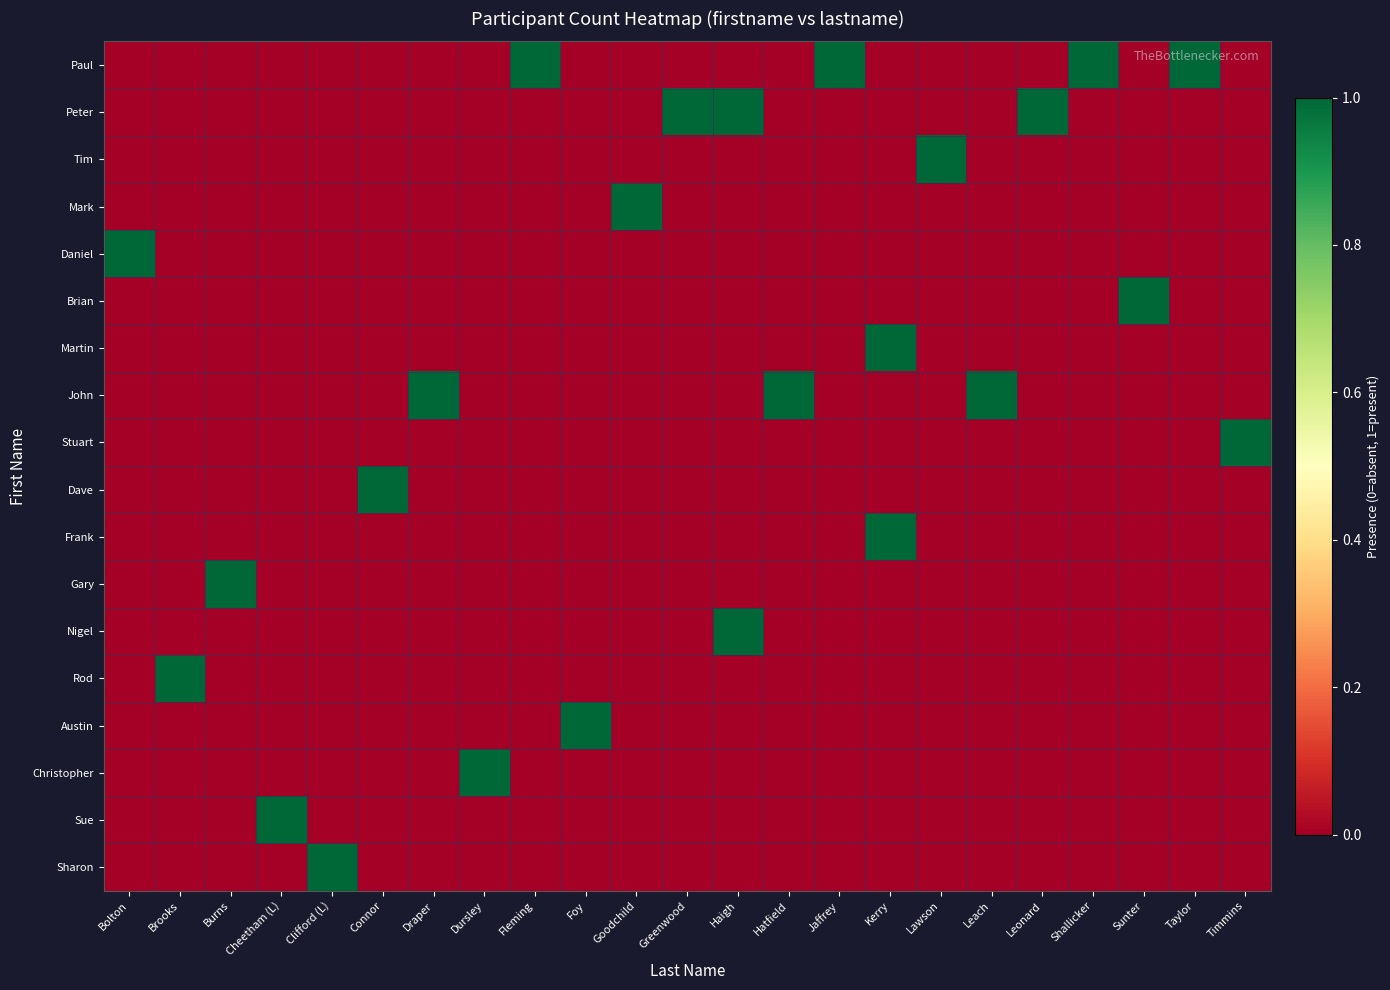

Reading right to left, what are all the values shown in this chart?

Paul: Timmins=0	Taylor=1	Sunter=0	Shallicker=1	Leonard=0	Leach=0	Lawson=0	Kerry=0	Jaffrey=1	Hatfield=0	Haigh=0	Greenwood=0	Goodchild=0	Foy=0	Fleming=1	Dursley=0	Draper=0	Connor=0	Clifford (L)=0	Cheetham (L)=0	Burns=0	Brooks=0	Bolton=0
Peter: Timmins=0	Taylor=0	Sunter=0	Shallicker=0	Leonard=1	Leach=0	Lawson=0	Kerry=0	Jaffrey=0	Hatfield=0	Haigh=1	Greenwood=1	Goodchild=0	Foy=0	Fleming=0	Dursley=0	Draper=0	Connor=0	Clifford (L)=0	Cheetham (L)=0	Burns=0	Brooks=0	Bolton=0
Tim: Timmins=0	Taylor=0	Sunter=0	Shallicker=0	Leonard=0	Leach=0	Lawson=1	Kerry=0	Jaffrey=0	Hatfield=0	Haigh=0	Greenwood=0	Goodchild=0	Foy=0	Fleming=0	Dursley=0	Draper=0	Connor=0	Clifford (L)=0	Cheetham (L)=0	Burns=0	Brooks=0	Bolton=0
Mark: Timmins=0	Taylor=0	Sunter=0	Shallicker=0	Leonard=0	Leach=0	Lawson=0	Kerry=0	Jaffrey=0	Hatfield=0	Haigh=0	Greenwood=0	Goodchild=1	Foy=0	Fleming=0	Dursley=0	Draper=0	Connor=0	Clifford (L)=0	Cheetham (L)=0	Burns=0	Brooks=0	Bolton=0
Daniel: Timmins=0	Taylor=0	Sunter=0	Shallicker=0	Leonard=0	Leach=0	Lawson=0	Kerry=0	Jaffrey=0	Hatfield=0	Haigh=0	Greenwood=0	Goodchild=0	Foy=0	Fleming=0	Dursley=0	Draper=0	Connor=0	Clifford (L)=0	Cheetham (L)=0	Burns=0	Brooks=0	Bolton=1
Brian: Timmins=0	Taylor=0	Sunter=1	Shallicker=0	Leonard=0	Leach=0	Lawson=0	Kerry=0	Jaffrey=0	Hatfield=0	Haigh=0	Greenwood=0	Goodchild=0	Foy=0	Fleming=0	Dursley=0	Draper=0	Connor=0	Clifford (L)=0	Cheetham (L)=0	Burns=0	Brooks=0	Bolton=0
Martin: Timmins=0	Taylor=0	Sunter=0	Shallicker=0	Leonard=0	Leach=0	Lawson=0	Kerry=1	Jaffrey=0	Hatfield=0	Haigh=0	Greenwood=0	Goodchild=0	Foy=0	Fleming=0	Dursley=0	Draper=0	Connor=0	Clifford (L)=0	Cheetham (L)=0	Burns=0	Brooks=0	Bolton=0
John: Timmins=0	Taylor=0	Sunter=0	Shallicker=0	Leonard=0	Leach=1	Lawson=0	Kerry=0	Jaffrey=0	Hatfield=1	Haigh=0	Greenwood=0	Goodchild=0	Foy=0	Fleming=0	Dursley=0	Draper=1	Connor=0	Clifford (L)=0	Cheetham (L)=0	Burns=0	Brooks=0	Bolton=0
Stuart: Timmins=1	Taylor=0	Sunter=0	Shallicker=0	Leonard=0	Leach=0	Lawson=0	Kerry=0	Jaffrey=0	Hatfield=0	Haigh=0	Greenwood=0	Goodchild=0	Foy=0	Fleming=0	Dursley=0	Draper=0	Connor=0	Clifford (L)=0	Cheetham (L)=0	Burns=0	Brooks=0	Bolton=0
Dave: Timmins=0	Taylor=0	Sunter=0	Shallicker=0	Leonard=0	Leach=0	Lawson=0	Kerry=0	Jaffrey=0	Hatfield=0	Haigh=0	Greenwood=0	Goodchild=0	Foy=0	Fleming=0	Dursley=0	Draper=0	Connor=1	Clifford (L)=0	Cheetham (L)=0	Burns=0	Brooks=0	Bolton=0
Frank: Timmins=0	Taylor=0	Sunter=0	Shallicker=0	Leonard=0	Leach=0	Lawson=0	Kerry=1	Jaffrey=0	Hatfield=0	Haigh=0	Greenwood=0	Goodchild=0	Foy=0	Fleming=0	Dursley=0	Draper=0	Connor=0	Clifford (L)=0	Cheetham (L)=0	Burns=0	Brooks=0	Bolton=0
Gary: Timmins=0	Taylor=0	Sunter=0	Shallicker=0	Leonard=0	Leach=0	Lawson=0	Kerry=0	Jaffrey=0	Hatfield=0	Haigh=0	Greenwood=0	Goodchild=0	Foy=0	Fleming=0	Dursley=0	Draper=0	Connor=0	Clifford (L)=0	Cheetham (L)=0	Burns=1	Brooks=0	Bolton=0
Nigel: Timmins=0	Taylor=0	Sunter=0	Shallicker=0	Leonard=0	Leach=0	Lawson=0	Kerry=0	Jaffrey=0	Hatfield=0	Haigh=1	Greenwood=0	Goodchild=0	Foy=0	Fleming=0	Dursley=0	Draper=0	Connor=0	Clifford (L)=0	Cheetham (L)=0	Burns=0	Brooks=0	Bolton=0
Rod: Timmins=0	Taylor=0	Sunter=0	Shallicker=0	Leonard=0	Leach=0	Lawson=0	Kerry=0	Jaffrey=0	Hatfield=0	Haigh=0	Greenwood=0	Goodchild=0	Foy=0	Fleming=0	Dursley=0	Draper=0	Connor=0	Clifford (L)=0	Cheetham (L)=0	Burns=0	Brooks=1	Bolton=0
Austin: Timmins=0	Taylor=0	Sunter=0	Shallicker=0	Leonard=0	Leach=0	Lawson=0	Kerry=0	Jaffrey=0	Hatfield=0	Haigh=0	Greenwood=0	Goodchild=0	Foy=1	Fleming=0	Dursley=0	Draper=0	Connor=0	Clifford (L)=0	Cheetham (L)=0	Burns=0	Brooks=0	Bolton=0
Christopher: Timmins=0	Taylor=0	Sunter=0	Shallicker=0	Leonard=0	Leach=0	Lawson=0	Kerry=0	Jaffrey=0	Hatfield=0	Haigh=0	Greenwood=0	Goodchild=0	Foy=0	Fleming=0	Dursley=1	Draper=0	Connor=0	Clifford (L)=0	Cheetham (L)=0	Burns=0	Brooks=0	Bolton=0
Sue: Timmins=0	Taylor=0	Sunter=0	Shallicker=0	Leonard=0	Leach=0	Lawson=0	Kerry=0	Jaffrey=0	Hatfield=0	Haigh=0	Greenwood=0	Goodchild=0	Foy=0	Fleming=0	Dursley=0	Draper=0	Connor=0	Clifford (L)=0	Cheetham (L)=1	Burns=0	Brooks=0	Bolton=0
Sharon: Timmins=0	Taylor=0	Sunter=0	Shallicker=0	Leonard=0	Leach=0	Lawson=0	Kerry=0	Jaffrey=0	Hatfield=0	Haigh=0	Greenwood=0	Goodchild=0	Foy=0	Fleming=0	Dursley=0	Draper=0	Connor=0	Clifford (L)=1	Cheetham (L)=0	Burns=0	Brooks=0	Bolton=0